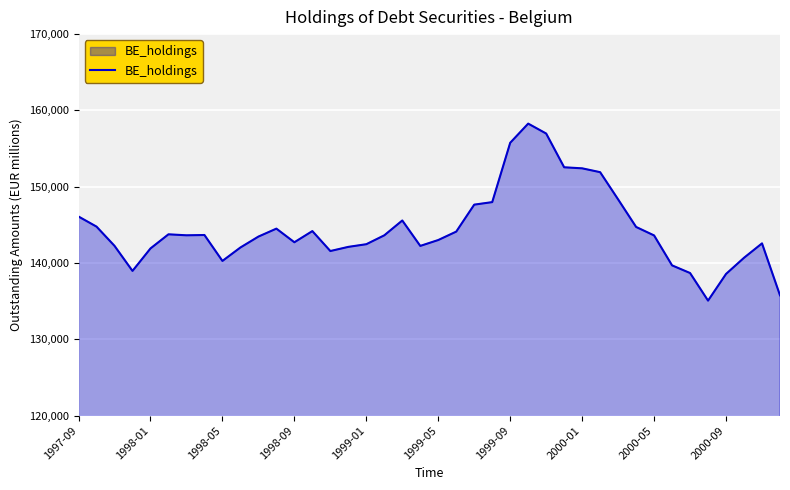

What is the smallest value displayed?

135068